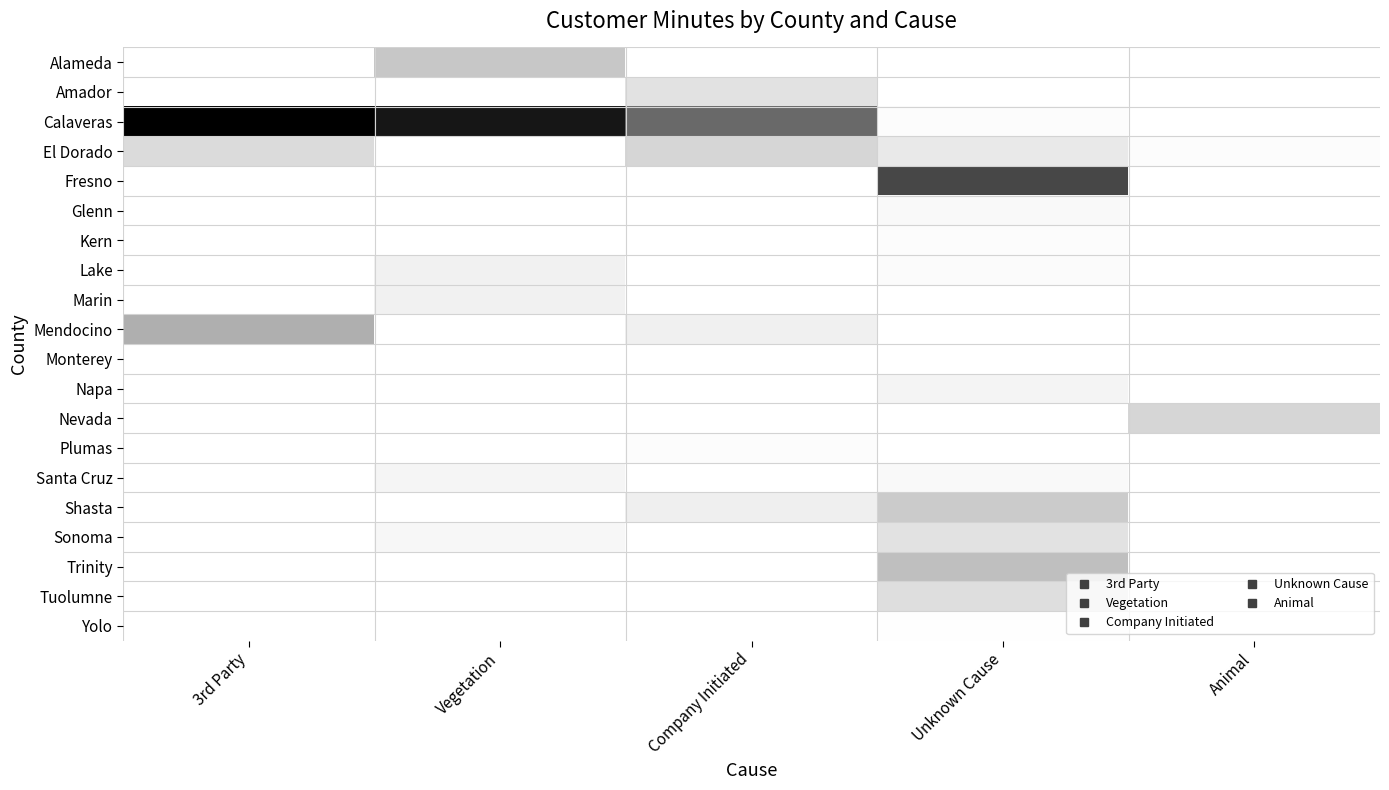

Reading left to right, extract all data points from this chart.

Alameda: 3rd Party=0.0	Vegetation=0.3	Company Initiated=0.0	Unknown Cause=0.0	Animal=0.0
Amador: 3rd Party=0.0	Vegetation=0.0	Company Initiated=0.2	Unknown Cause=0.0	Animal=0.0
Calaveras: 3rd Party=1.0	Vegetation=0.9	Company Initiated=0.7	Unknown Cause=0.0	Animal=0.0
El Dorado: 3rd Party=0.2	Vegetation=0.0	Company Initiated=0.3	Unknown Cause=0.2	Animal=0.0
Fresno: 3rd Party=0.0	Vegetation=0.0	Company Initiated=0.0	Unknown Cause=0.8	Animal=0.0
Glenn: 3rd Party=0.0	Vegetation=0.0	Company Initiated=0.0	Unknown Cause=0.0	Animal=0.0
Kern: 3rd Party=0.0	Vegetation=0.0	Company Initiated=0.0	Unknown Cause=0.0	Animal=0.0
Lake: 3rd Party=0.0	Vegetation=0.1	Company Initiated=0.0	Unknown Cause=0.0	Animal=0.0
Marin: 3rd Party=0.0	Vegetation=0.1	Company Initiated=0.0	Unknown Cause=0.0	Animal=0.0
Mendocino: 3rd Party=0.4	Vegetation=0.0	Company Initiated=0.1	Unknown Cause=0.0	Animal=0.0
Monterey: 3rd Party=0.0	Vegetation=0.0	Company Initiated=0.0	Unknown Cause=0.0	Animal=0.0
Napa: 3rd Party=0.0	Vegetation=0.0	Company Initiated=0.0	Unknown Cause=0.1	Animal=0.0
Nevada: 3rd Party=0.0	Vegetation=0.0	Company Initiated=0.0	Unknown Cause=0.0	Animal=0.3
Plumas: 3rd Party=0.0	Vegetation=0.0	Company Initiated=0.0	Unknown Cause=0.0	Animal=0.0
Santa Cruz: 3rd Party=0.0	Vegetation=0.1	Company Initiated=0.0	Unknown Cause=0.0	Animal=0.0
Shasta: 3rd Party=0.0	Vegetation=0.0	Company Initiated=0.1	Unknown Cause=0.3	Animal=0.0
Sonoma: 3rd Party=0.0	Vegetation=0.1	Company Initiated=0.0	Unknown Cause=0.2	Animal=0.0
Trinity: 3rd Party=0.0	Vegetation=0.0	Company Initiated=0.0	Unknown Cause=0.4	Animal=0.0
Tuolumne: 3rd Party=0.0	Vegetation=0.0	Company Initiated=0.0	Unknown Cause=0.2	Animal=0.0
Yolo: 3rd Party=0.0	Vegetation=0.0	Company Initiated=0.0	Unknown Cause=0.0	Animal=0.0